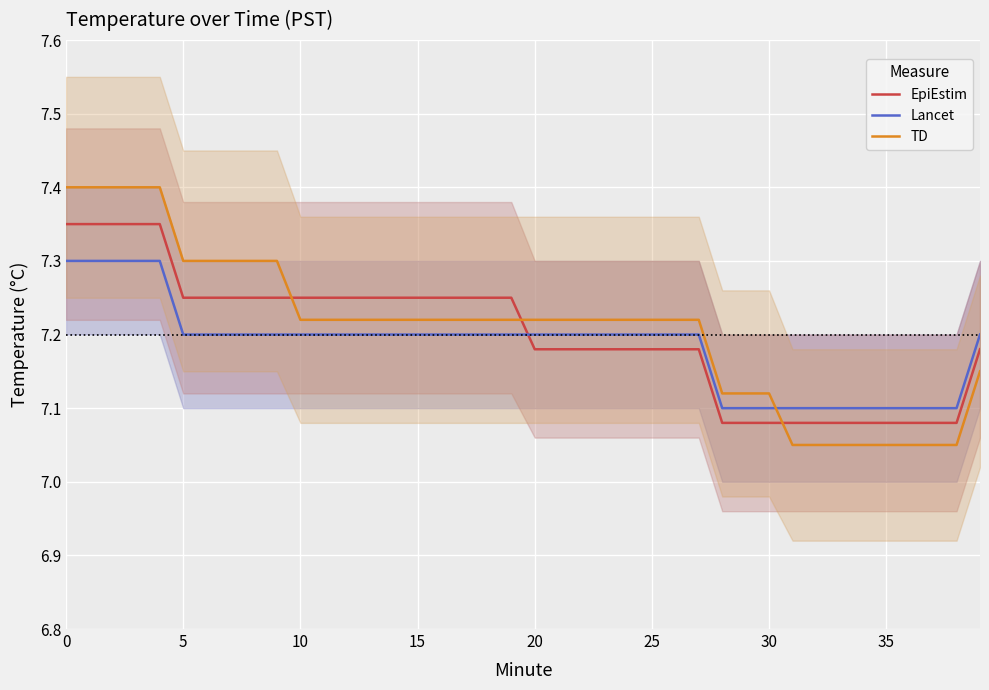

True or false: TD and Lancet cross at least once.

True